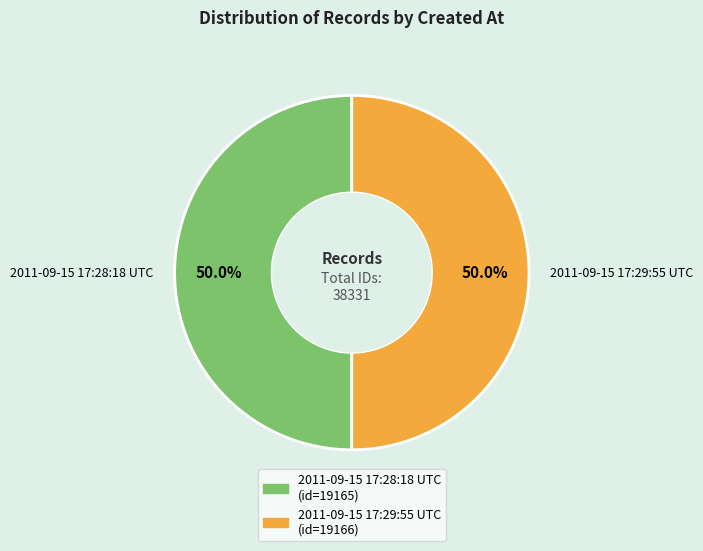

What is the ratio of the value at 2011-09-15 17:28:18 UTC to the value at 2011-09-15 17:29:55 UTC?

1.0